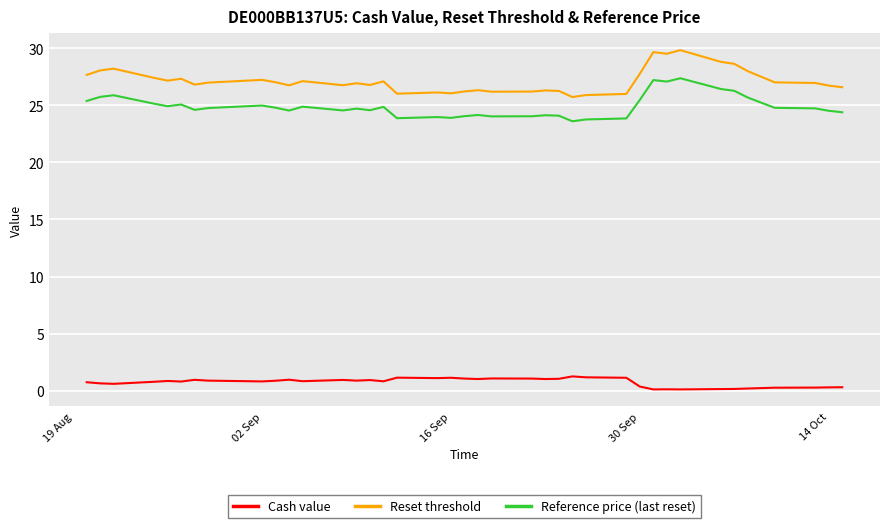

What is the greatest value displayed?

29.8